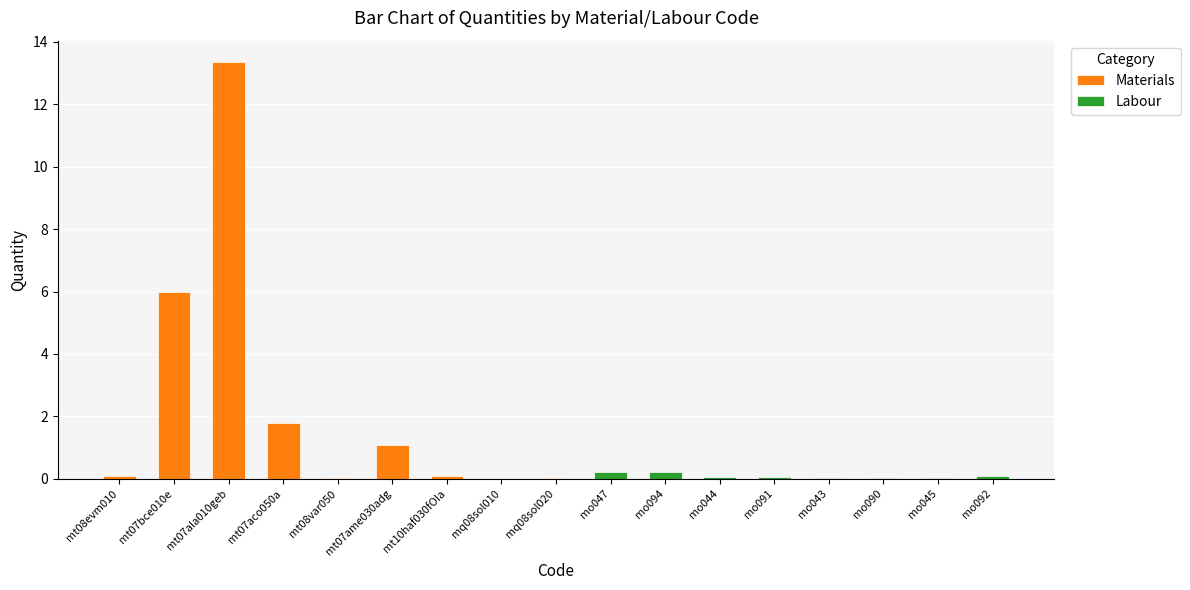

Reading left to right, transcribe all the data shown in this chart.

mt08evm010=0.1	mt07bce010e=6.0	mt07ala010geb=13.4	mt07aco050a=1.8	mt08var050=0.0	mt07ame030adg=1.1	mt10haf030fOIa=0.1	mq08sol010=0.0	mq08sol020=0.0	mo047=0.2	mo094=0.2	mo044=0.1	mo091=0.1	mo043=0.0	mo090=0.0	mo045=0.0	mo092=0.1